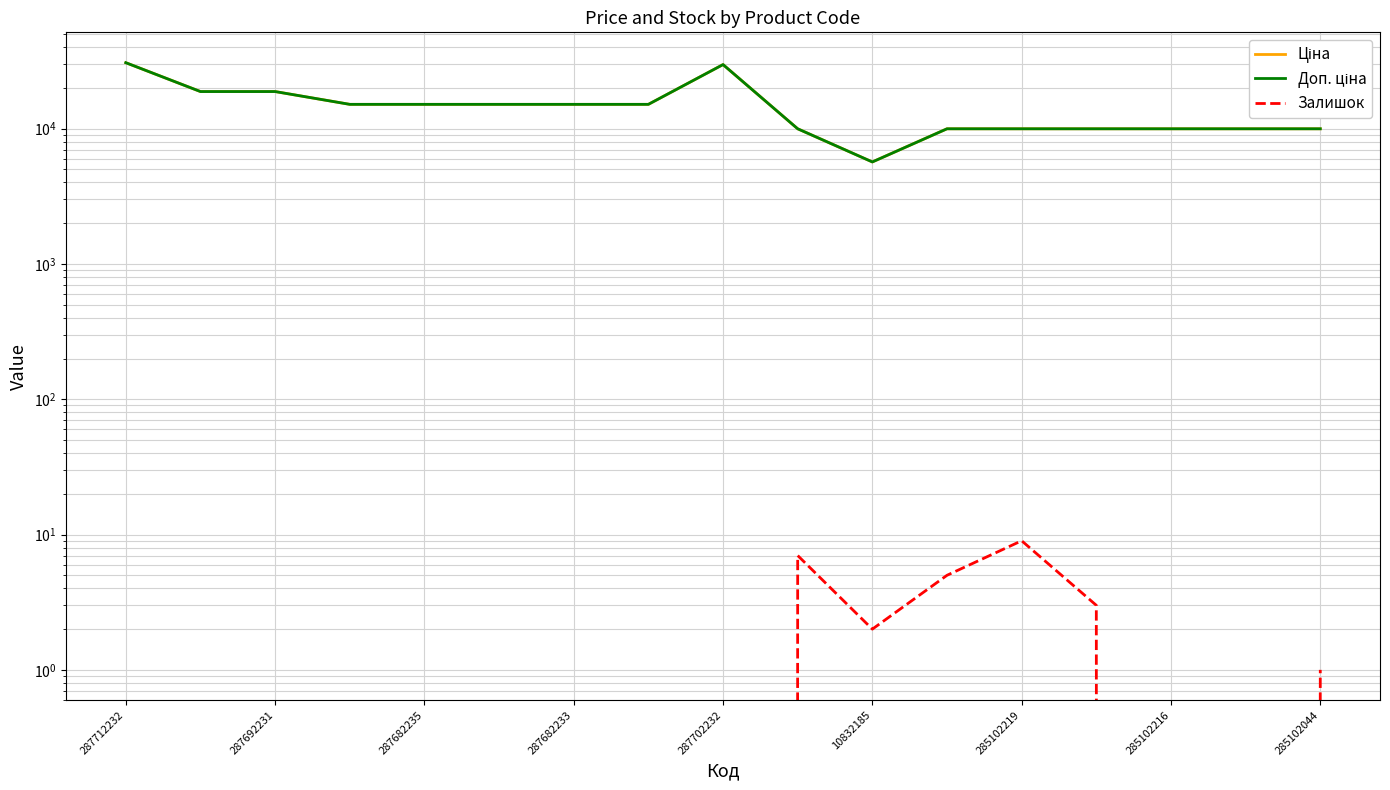

Between 285102044 and 10832185, which is larger?

285102044